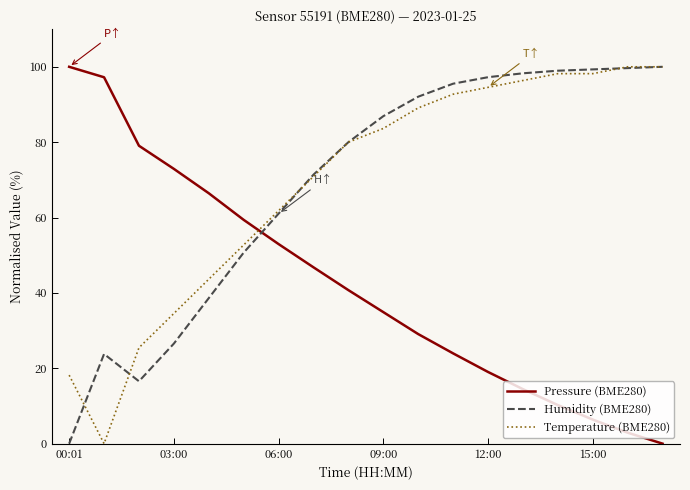

True or false: Pressure (BME280) and Humidity (BME280) cross at least once.

True